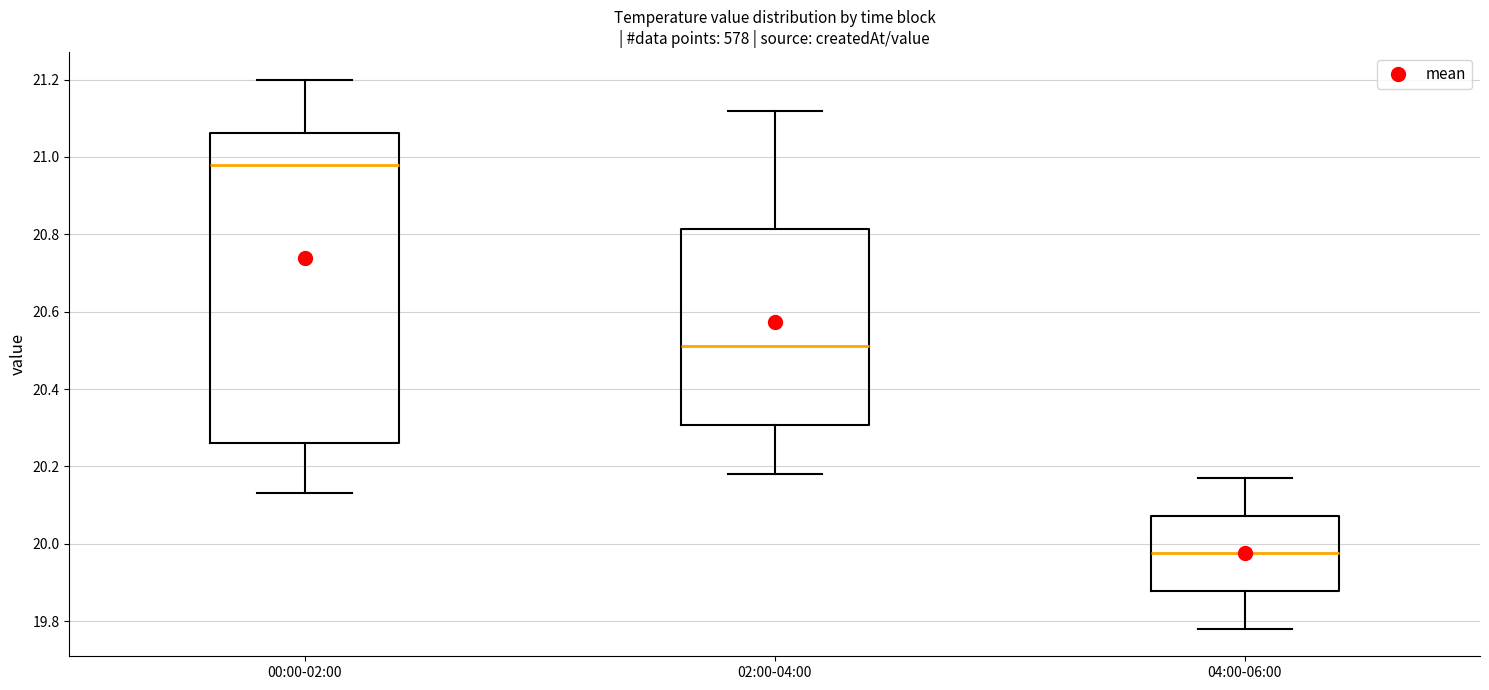

Which box has the highest median line?

00:00-02:00